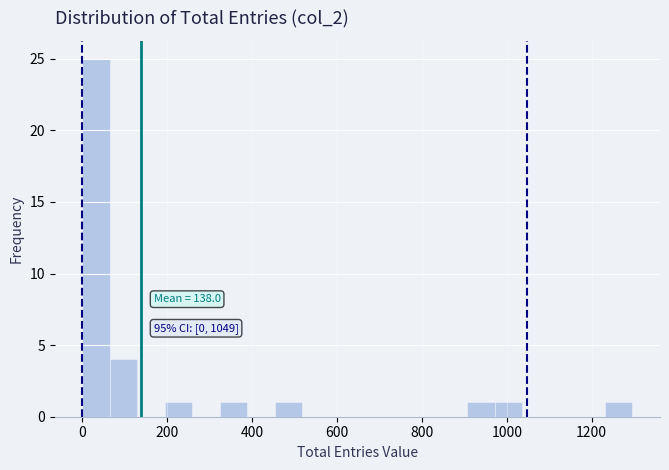

Read against the x-axis, roughly where is the centre of the tallest bar?

40